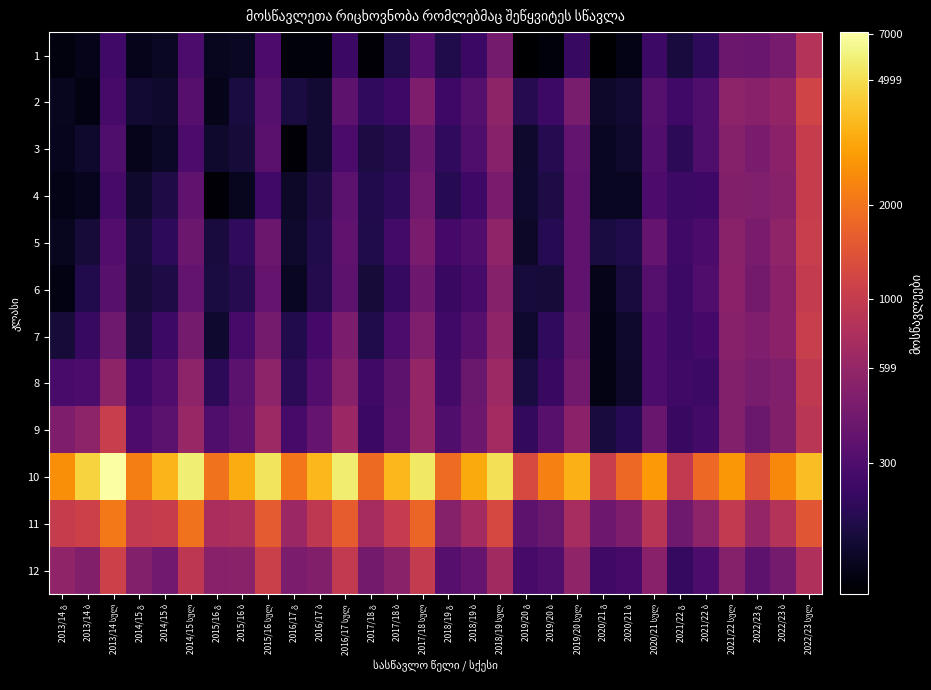

Reading left to right, what are all the values shown in this chart?

1: 2013/14 გ=2.1	2013/14 ბ=2.1	2013/14 სულ=2.4	2014/15 გ=2.1	2014/15 ბ=2.2	2014/15 სულ=2.5	2015/16 გ=2.2	2015/16 ბ=2.2	2015/16 სულ=2.5	2016/17 გ=2.1	2016/17 ბ=2.1	2016/17 სულ=2.4	2017/18 გ=2.1	2017/18 ბ=2.3	2017/18 სულ=2.5	2018/19 გ=2.3	2018/19 ბ=2.4	2018/19 სულ=2.6	2019/20 გ=2.1	2019/20 ბ=2.1	2019/20 სულ=2.4	2020/21 გ=2.1	2020/21 ბ=2.1	2020/21 სულ=2.4	2021/22 გ=2.3	2021/22 ბ=2.3	2021/22 სულ=2.6	2022/23 გ=2.6	2022/23 ბ=2.7	2022/23 სულ=2.9
2: 2013/14 გ=2.2	2013/14 ბ=2.1	2013/14 სულ=2.4	2014/15 გ=2.2	2014/15 ბ=2.2	2014/15 სულ=2.5	2015/16 გ=2.1	2015/16 ბ=2.3	2015/16 სულ=2.5	2016/17 გ=2.3	2016/17 ბ=2.2	2016/17 სულ=2.5	2017/18 გ=2.3	2017/18 ბ=2.4	2017/18 სულ=2.7	2018/19 გ=2.4	2018/19 ბ=2.5	2018/19 სულ=2.8	2019/20 გ=2.3	2019/20 ბ=2.4	2019/20 სულ=2.7	2020/21 გ=2.2	2020/21 ბ=2.2	2020/21 სულ=2.5	2021/22 გ=2.4	2021/22 ბ=2.5	2021/22 სულ=2.7	2022/23 გ=2.7	2022/23 ბ=2.8	2022/23 სულ=3.1
3: 2013/14 გ=2.1	2013/14 ბ=2.2	2013/14 სულ=2.5	2014/15 გ=2.1	2014/15 ბ=2.2	2014/15 სულ=2.5	2015/16 გ=2.2	2015/16 ბ=2.2	2015/16 სულ=2.5	2016/17 გ=2.1	2016/17 ბ=2.2	2016/17 სულ=2.5	2017/18 გ=2.3	2017/18 ბ=2.3	2017/18 სულ=2.6	2018/19 გ=2.3	2018/19 ბ=2.5	2018/19 სულ=2.7	2019/20 გ=2.2	2019/20 ბ=2.3	2019/20 სულ=2.6	2020/21 გ=2.2	2020/21 ბ=2.2	2020/21 სულ=2.5	2021/22 გ=2.3	2021/22 ბ=2.5	2021/22 სულ=2.7	2022/23 გ=2.7	2022/23 ბ=2.7	2022/23 სულ=3.0
4: 2013/14 გ=2.1	2013/14 ბ=2.1	2013/14 სულ=2.4	2014/15 გ=2.2	2014/15 ბ=2.3	2014/15 სულ=2.5	2015/16 გ=2.1	2015/16 ბ=2.2	2015/16 სულ=2.4	2016/17 გ=2.2	2016/17 ბ=2.3	2016/17 სულ=2.5	2017/18 გ=2.3	2017/18 ბ=2.3	2017/18 სულ=2.6	2018/19 გ=2.3	2018/19 ბ=2.4	2018/19 სულ=2.7	2019/20 გ=2.2	2019/20 ბ=2.3	2019/20 სულ=2.5	2020/21 გ=2.2	2020/21 ბ=2.2	2020/21 სულ=2.5	2021/22 გ=2.4	2021/22 ბ=2.4	2021/22 სულ=2.7	2022/23 გ=2.7	2022/23 ბ=2.7	2022/23 სულ=3.0
5: 2013/14 გ=2.2	2013/14 ბ=2.2	2013/14 სულ=2.5	2014/15 გ=2.3	2014/15 ბ=2.3	2014/15 სულ=2.6	2015/16 გ=2.2	2015/16 ბ=2.3	2015/16 სულ=2.6	2016/17 გ=2.2	2016/17 ბ=2.3	2016/17 სულ=2.5	2017/18 გ=2.3	2017/18 ბ=2.4	2017/18 სულ=2.7	2018/19 გ=2.4	2018/19 ბ=2.5	2018/19 სულ=2.8	2019/20 გ=2.2	2019/20 ბ=2.3	2019/20 სულ=2.6	2020/21 გ=2.3	2020/21 ბ=2.3	2020/21 სულ=2.6	2021/22 გ=2.4	2021/22 ბ=2.5	2021/22 სულ=2.7	2022/23 გ=2.7	2022/23 ბ=2.8	2022/23 სულ=3.0
6: 2013/14 გ=2.1	2013/14 ბ=2.3	2013/14 სულ=2.5	2014/15 გ=2.2	2014/15 ბ=2.3	2014/15 სულ=2.6	2015/16 გ=2.3	2015/16 ბ=2.3	2015/16 სულ=2.6	2016/17 გ=2.2	2016/17 ბ=2.3	2016/17 სულ=2.5	2017/18 გ=2.2	2017/18 ბ=2.4	2017/18 სულ=2.6	2018/19 გ=2.4	2018/19 ბ=2.4	2018/19 სულ=2.7	2019/20 გ=2.2	2019/20 ბ=2.2	2019/20 სულ=2.5	2020/21 გ=2.1	2020/21 ბ=2.3	2020/21 სულ=2.5	2021/22 გ=2.4	2021/22 ბ=2.5	2021/22 სულ=2.7	2022/23 გ=2.6	2022/23 ბ=2.7	2022/23 სულ=3.0
7: 2013/14 გ=2.2	2013/14 ბ=2.4	2013/14 სულ=2.6	2014/15 გ=2.3	2014/15 ბ=2.4	2014/15 სულ=2.6	2015/16 გ=2.2	2015/16 ბ=2.4	2015/16 სულ=2.6	2016/17 გ=2.3	2016/17 ბ=2.4	2016/17 სულ=2.7	2017/18 გ=2.3	2017/18 ბ=2.5	2017/18 სულ=2.7	2018/19 გ=2.4	2018/19 ბ=2.5	2018/19 სულ=2.8	2019/20 გ=2.2	2019/20 ბ=2.3	2019/20 სულ=2.6	2020/21 გ=2.1	2020/21 ბ=2.2	2020/21 სულ=2.5	2021/22 გ=2.4	2021/22 ბ=2.4	2021/22 სულ=2.7	2022/23 გ=2.7	2022/23 ბ=2.7	2022/23 სულ=3.0
8: 2013/14 გ=2.4	2013/14 ბ=2.5	2013/14 სულ=2.8	2014/15 გ=2.4	2014/15 ბ=2.5	2014/15 სულ=2.7	2015/16 გ=2.3	2015/16 ბ=2.5	2015/16 სულ=2.7	2016/17 გ=2.3	2016/17 ბ=2.5	2016/17 სულ=2.7	2017/18 გ=2.4	2017/18 ბ=2.5	2017/18 სულ=2.8	2018/19 გ=2.4	2018/19 ბ=2.6	2018/19 სულ=2.8	2019/20 გ=2.3	2019/20 ბ=2.4	2019/20 სულ=2.6	2020/21 გ=2.1	2020/21 ბ=2.2	2020/21 სულ=2.5	2021/22 გ=2.4	2021/22 ბ=2.4	2021/22 სულ=2.7	2022/23 გ=2.7	2022/23 ბ=2.7	2022/23 სულ=3.0
9: 2013/14 გ=2.7	2013/14 ბ=2.7	2013/14 სულ=3.0	2014/15 გ=2.5	2014/15 ბ=2.5	2014/15 სულ=2.8	2015/16 გ=2.5	2015/16 ბ=2.6	2015/16 სულ=2.8	2016/17 გ=2.4	2016/17 ბ=2.6	2016/17 სულ=2.8	2017/18 გ=2.4	2017/18 ბ=2.6	2017/18 სულ=2.8	2018/19 გ=2.5	2018/19 ბ=2.6	2018/19 სულ=2.8	2019/20 გ=2.4	2019/20 ბ=2.5	2019/20 სულ=2.7	2020/21 გ=2.2	2020/21 ბ=2.3	2020/21 სულ=2.6	2021/22 გ=2.4	2021/22 ბ=2.4	2021/22 სულ=2.7	2022/23 გ=2.6	2022/23 ბ=2.7	2022/23 სულ=3.0
10: 2013/14 გ=3.4	2013/14 ბ=3.7	2013/14 სულ=3.9	2014/15 გ=3.3	2014/15 ბ=3.6	2014/15 სულ=3.8	2015/16 გ=3.3	2015/16 ბ=3.5	2015/16 სულ=3.7	2016/17 გ=3.3	2016/17 ბ=3.6	2016/17 სულ=3.8	2017/18 გ=3.3	2017/18 ბ=3.6	2017/18 სულ=3.7	2018/19 გ=3.3	2018/19 ბ=3.5	2018/19 სულ=3.7	2019/20 გ=3.1	2019/20 ბ=3.4	2019/20 სულ=3.5	2020/21 გ=3.0	2020/21 ბ=3.3	2020/21 სულ=3.4	2021/22 გ=3.0	2021/22 ბ=3.3	2021/22 სულ=3.4	2022/23 გ=3.1	2022/23 ბ=3.4	2022/23 სულ=3.6
11: 2013/14 გ=3.0	2013/14 ბ=3.0	2013/14 სულ=3.3	2014/15 გ=3.0	2014/15 ბ=3.0	2014/15 სულ=3.3	2015/16 გ=2.9	2015/16 ბ=2.9	2015/16 სულ=3.2	2016/17 გ=2.8	2016/17 ბ=3.0	2016/17 სულ=3.2	2017/18 გ=2.9	2017/18 ბ=3.0	2017/18 სულ=3.2	2018/19 გ=2.7	2018/19 ბ=2.8	2018/19 სულ=3.1	2019/20 გ=2.5	2019/20 ბ=2.6	2019/20 სულ=2.9	2020/21 გ=2.6	2020/21 ბ=2.7	2020/21 სულ=2.9	2021/22 გ=2.6	2021/22 ბ=2.7	2021/22 სულ=3.0	2022/23 გ=2.8	2022/23 ბ=2.9	2022/23 სულ=3.2
12: 2013/14 გ=2.8	2013/14 ბ=2.7	2013/14 სულ=3.0	2014/15 გ=2.7	2014/15 ბ=2.6	2014/15 სულ=3.0	2015/16 გ=2.7	2015/16 ბ=2.7	2015/16 სულ=3.0	2016/17 გ=2.7	2016/17 ბ=2.7	2016/17 სულ=3.0	2017/18 გ=2.6	2017/18 ბ=2.7	2017/18 სულ=3.0	2018/19 გ=2.5	2018/19 ბ=2.6	2018/19 სულ=2.8	2019/20 გ=2.4	2019/20 ბ=2.5	2019/20 სულ=2.8	2020/21 გ=2.4	2020/21 ბ=2.4	2020/21 სულ=2.7	2021/22 გ=2.4	2021/22 ბ=2.5	2021/22 სულ=2.7	2022/23 გ=2.5	2022/23 ბ=2.6	2022/23 სულ=2.9